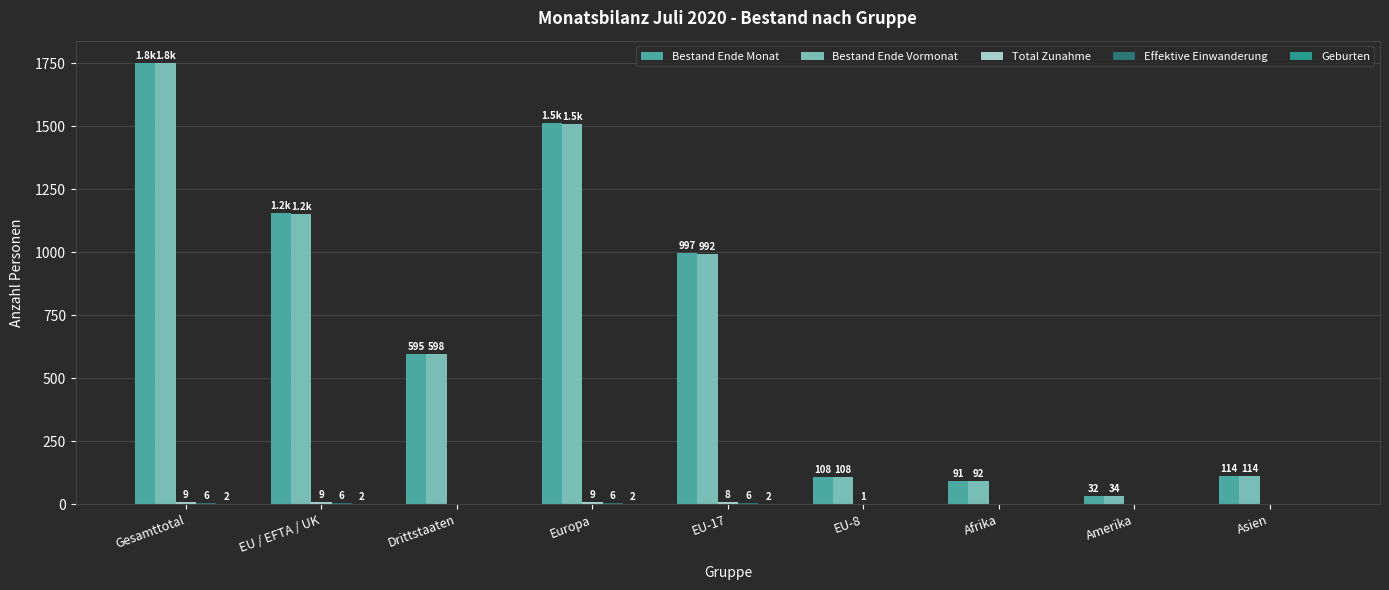

What is the total value across all series at EU-8?

217